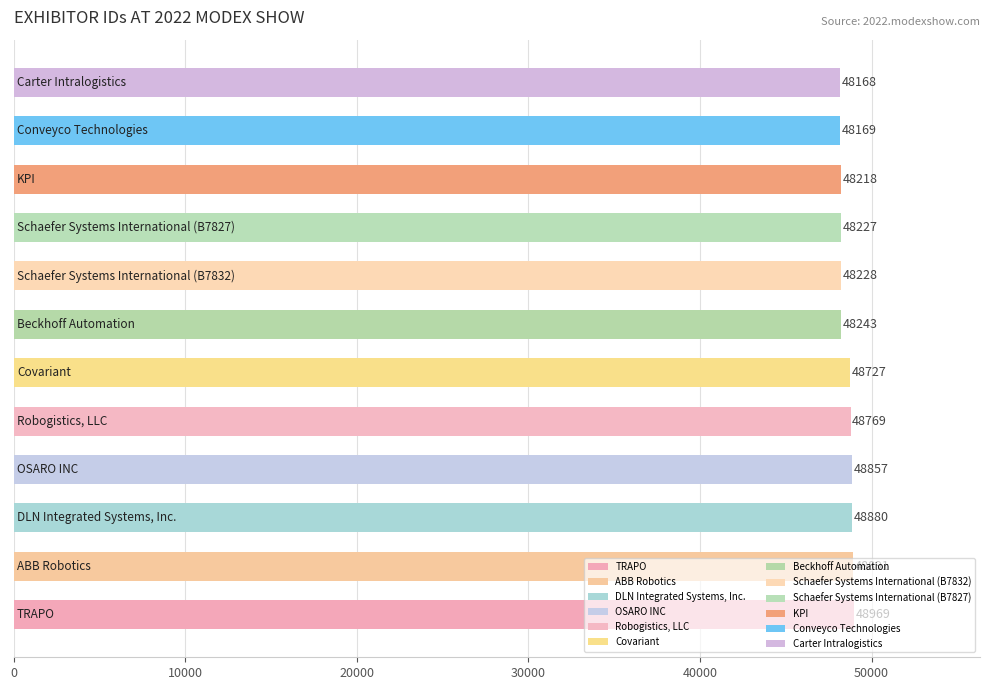

What is the minimum value shown in the chart?

48168